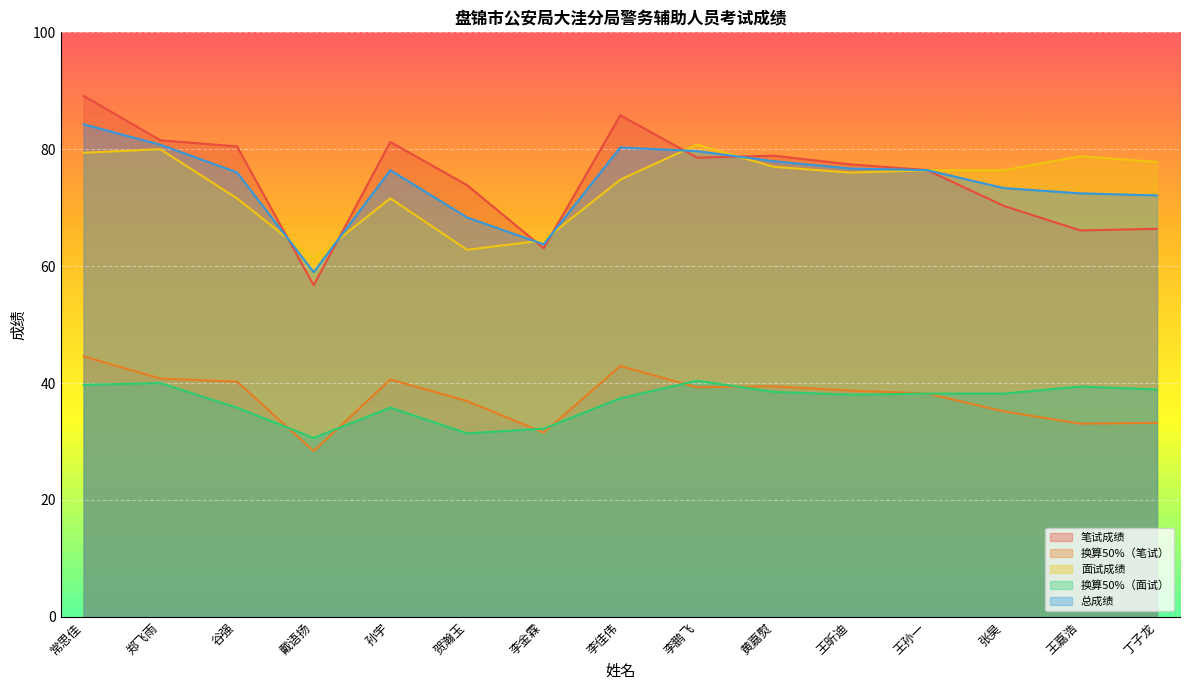

How many lines are shown in the chart?

5